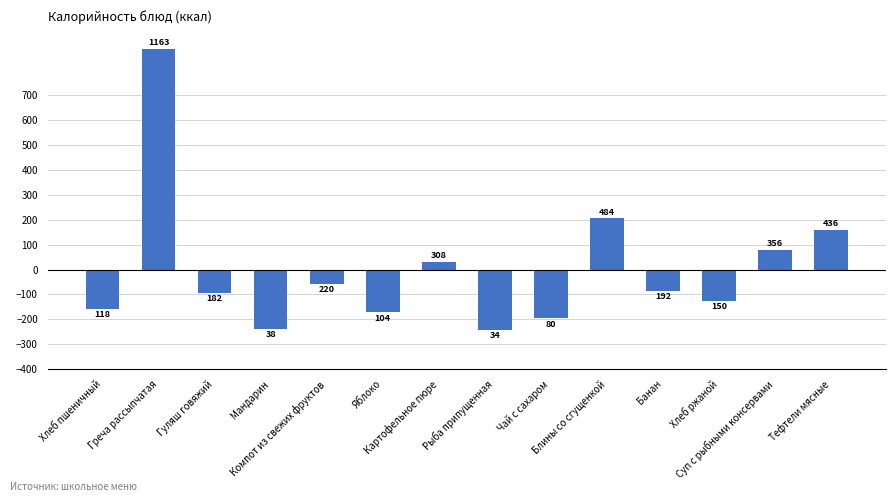

At which label does the data first exceed -84?

Греча рассыпчатая